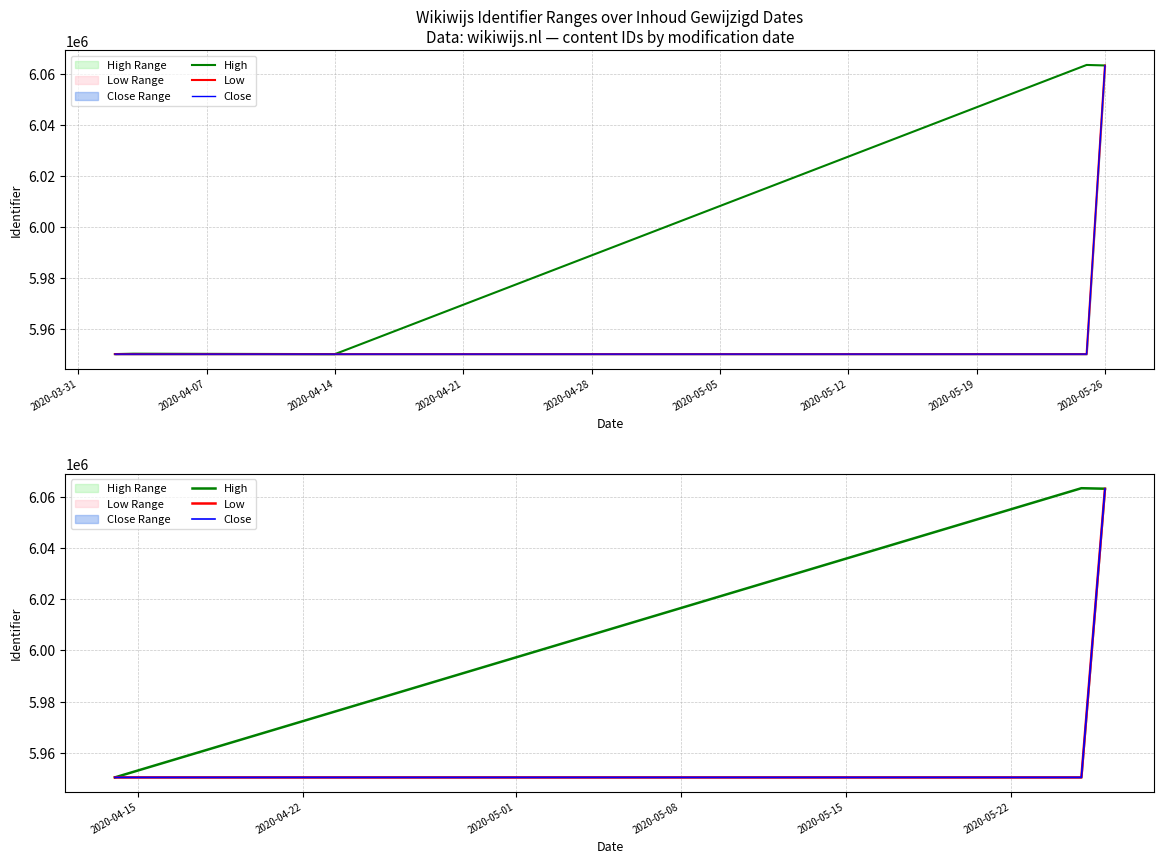

Between 2020-03-31 and 2020-04-14, which is larger?

2020-04-14